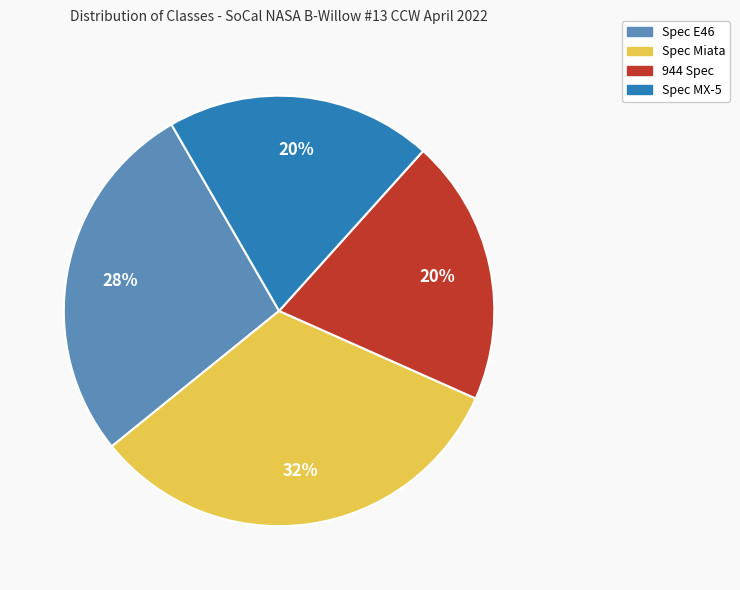

What is the largest slice in the pie chart?

Spec Miata